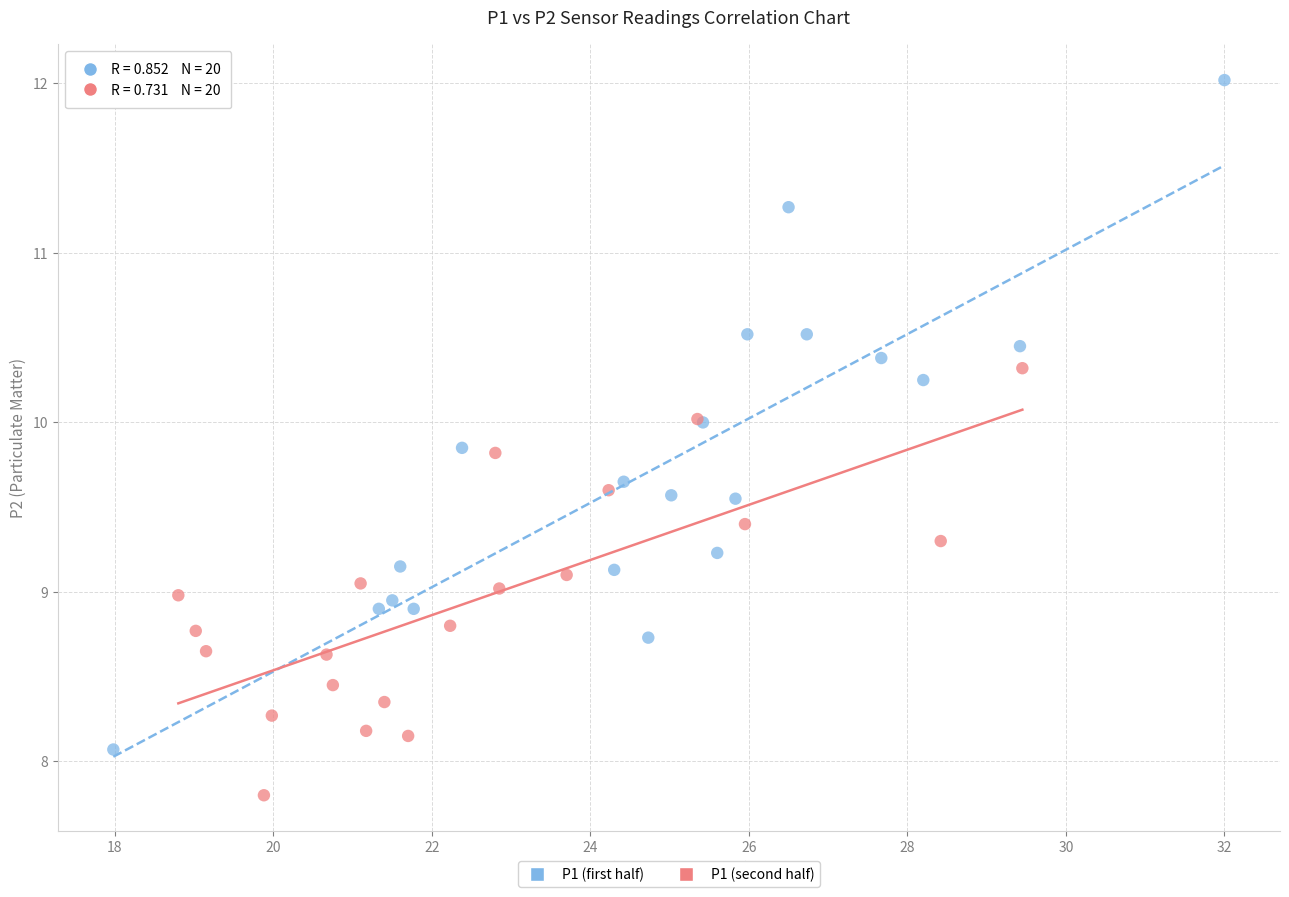

What are all the series names shown in the legend?

P1 (first half), P1 (second half)